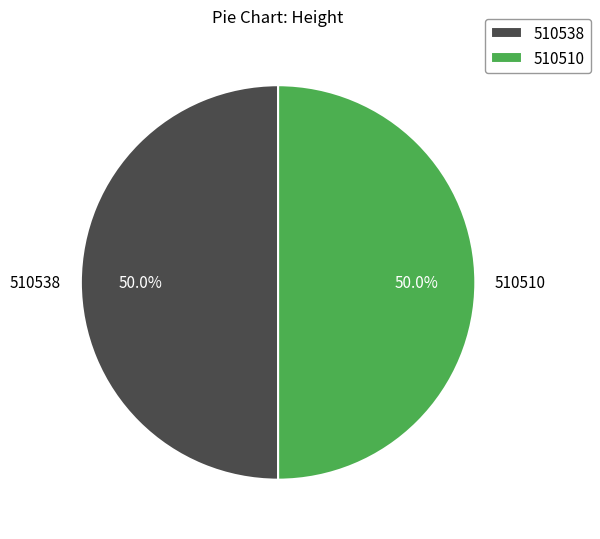

Approximately how many times larger is the value at 510538 compared to 510510?

1.0